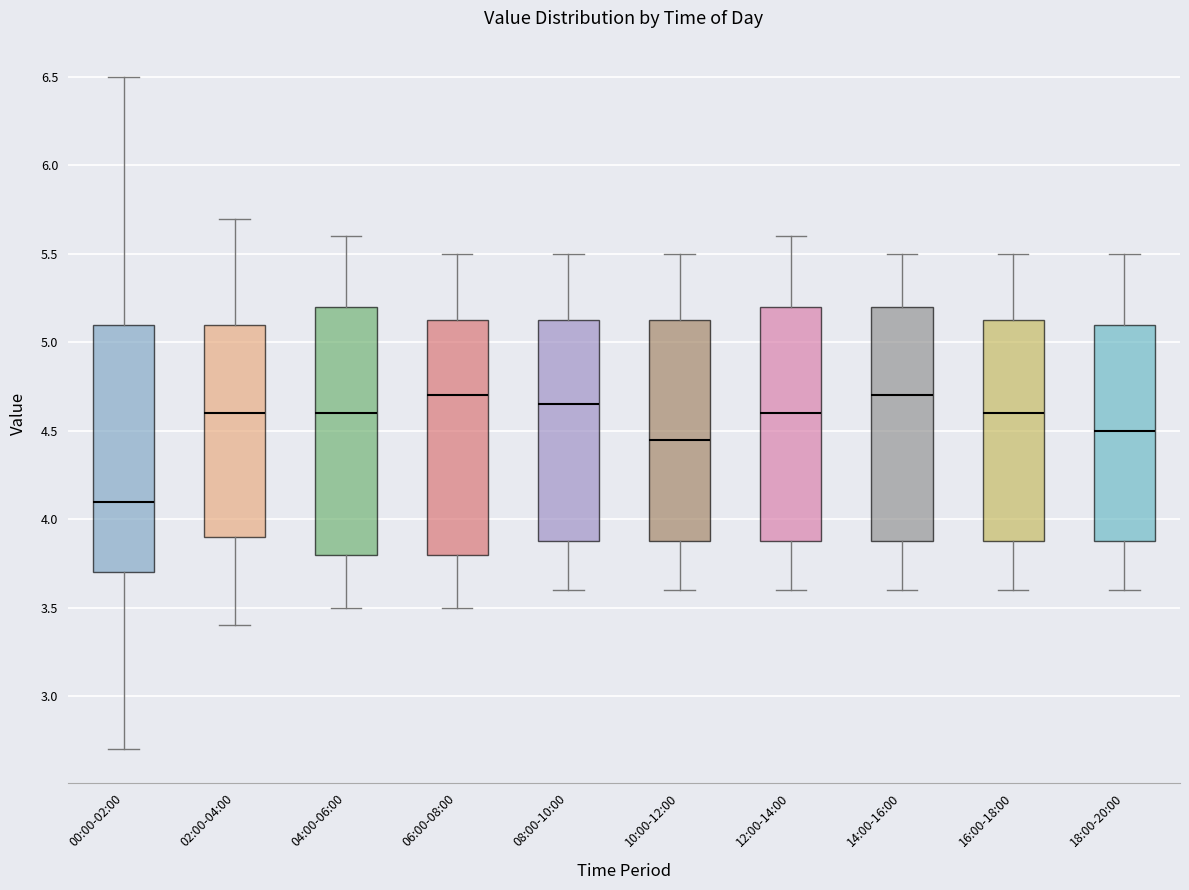

Which box has the lowest median line?

00:00-02:00